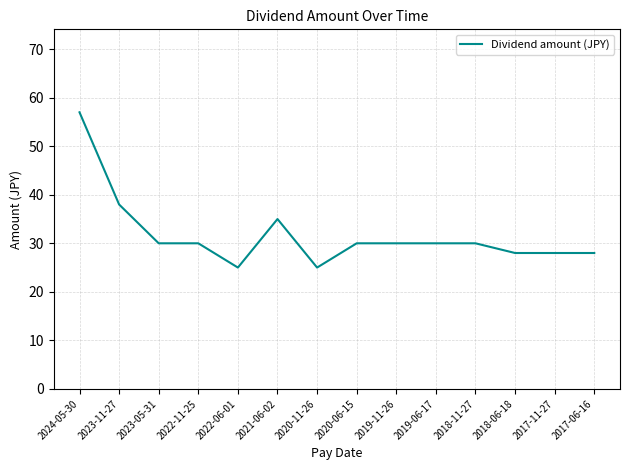

What is the smallest value displayed?

25